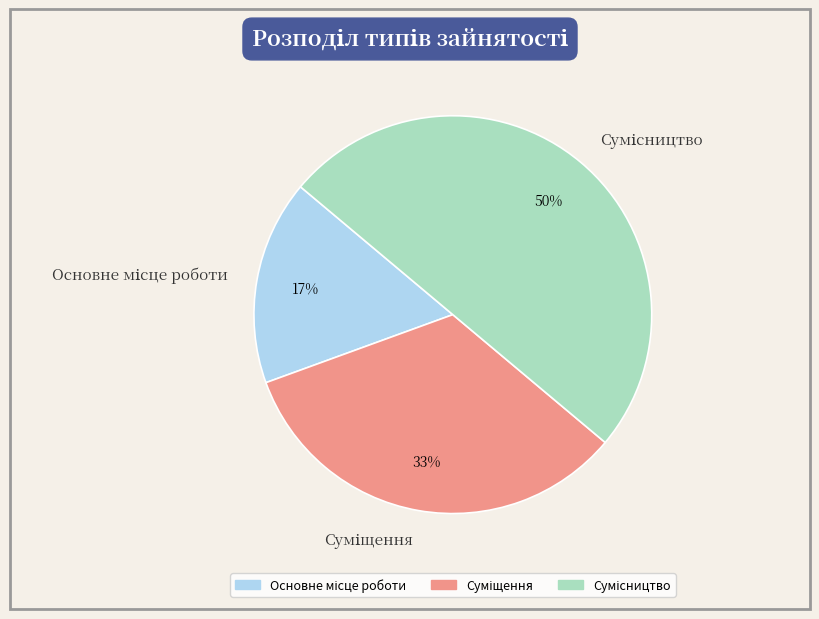

To the nearest percent, what is the average slice percentage?

33%